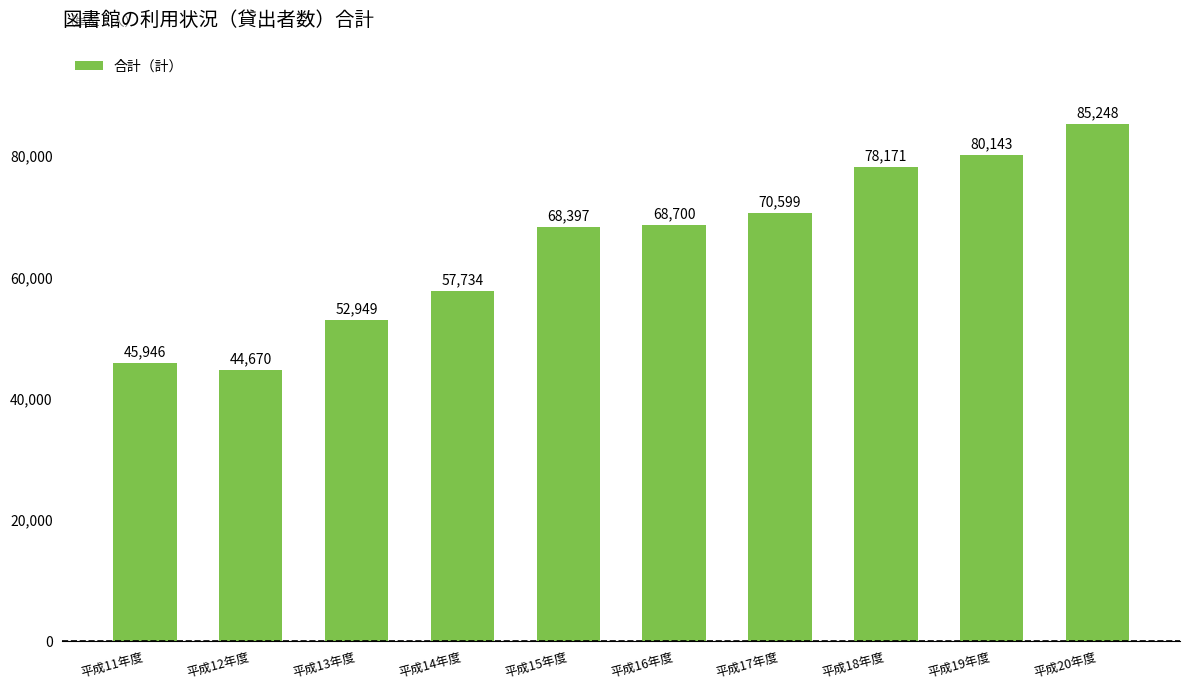

Rank the categories by value from lowest to highest.

平成12年度, 平成11年度, 平成13年度, 平成14年度, 平成15年度, 平成16年度, 平成17年度, 平成18年度, 平成19年度, 平成20年度